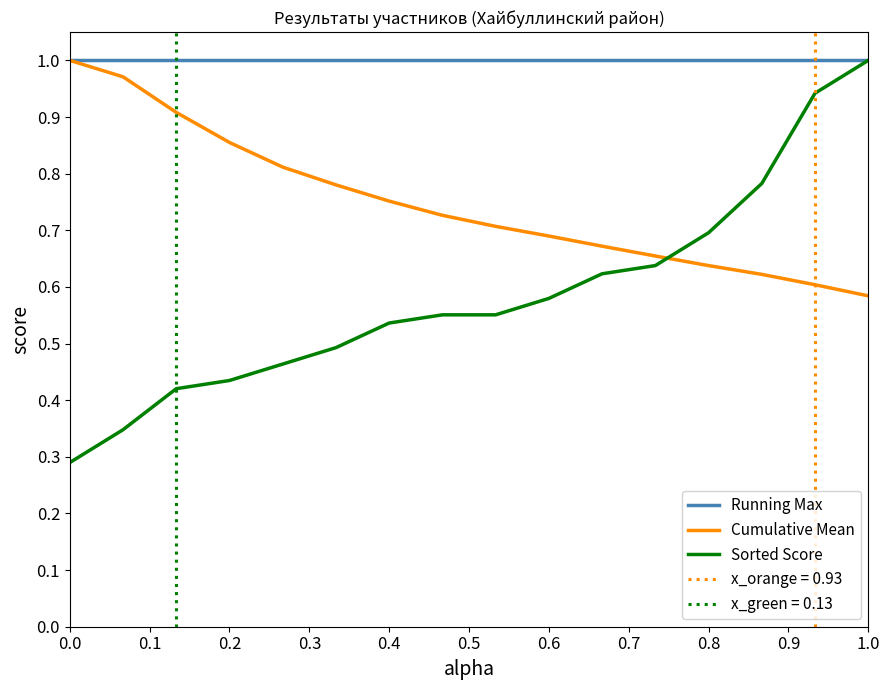

Is it true that Running Max equals 1.0 at 0.0?

True